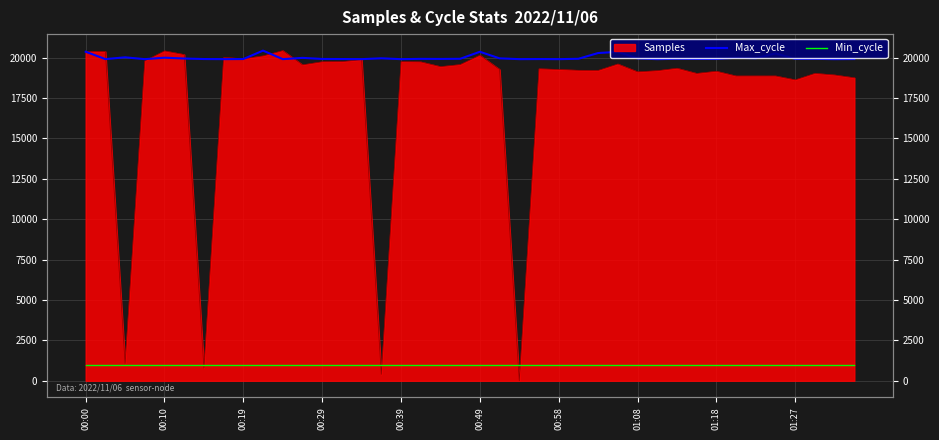

What is the spread (max minus min) of values at 30?

18931.2